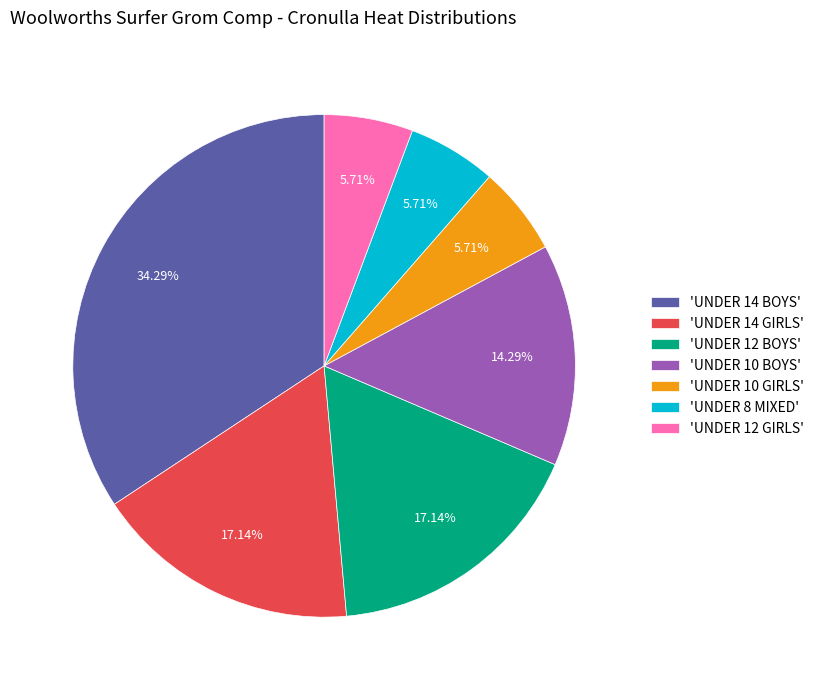

Is there a majority slice in this chart?

No